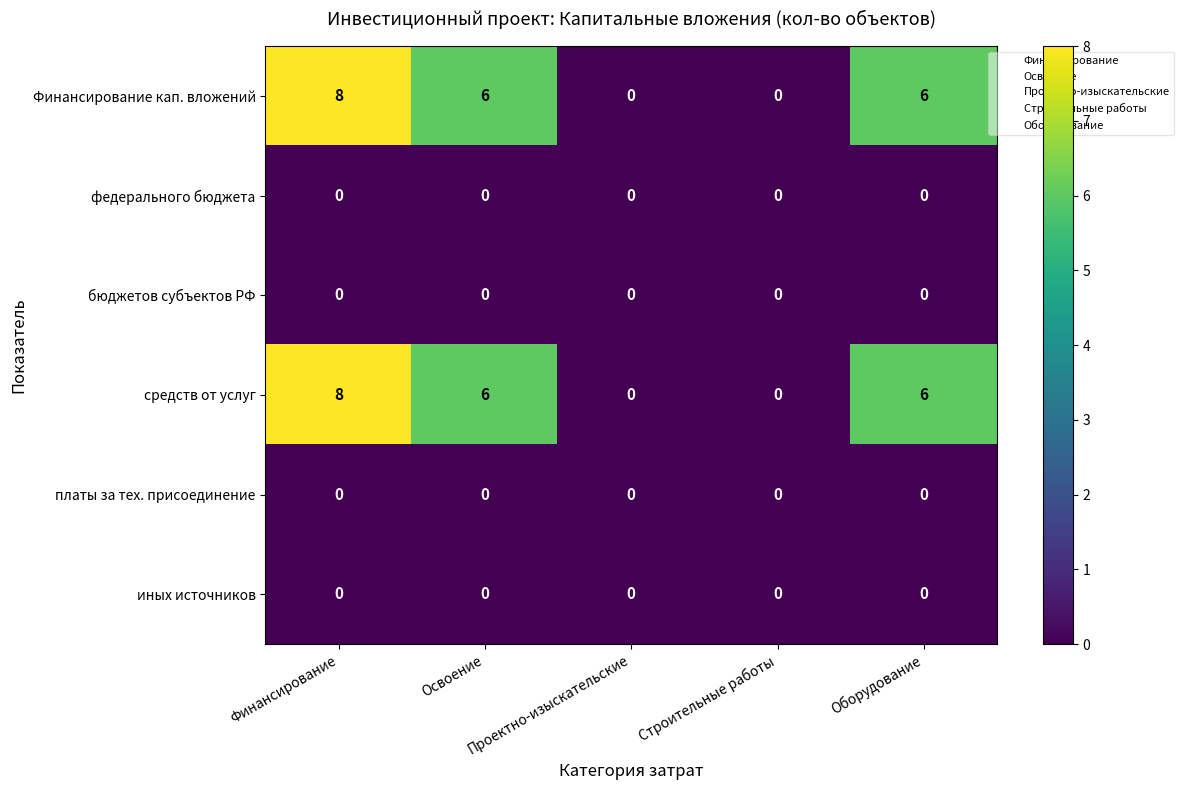

What value does the Финансирование кап. вложений series have at Финансирование?

8